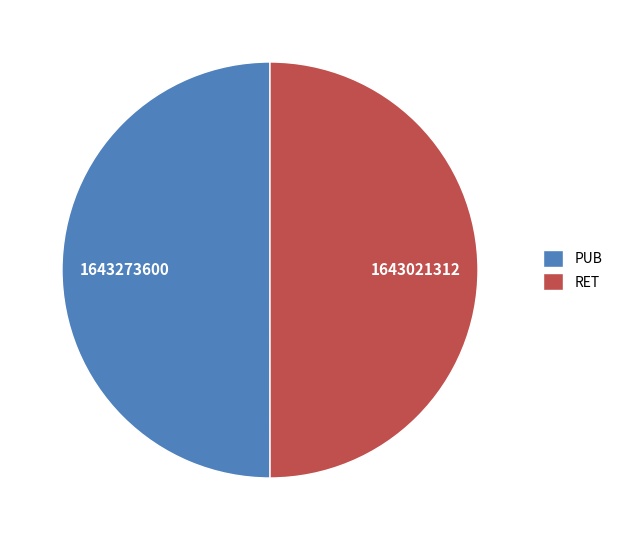

Is it true that PUB is 50% of the pie?

True